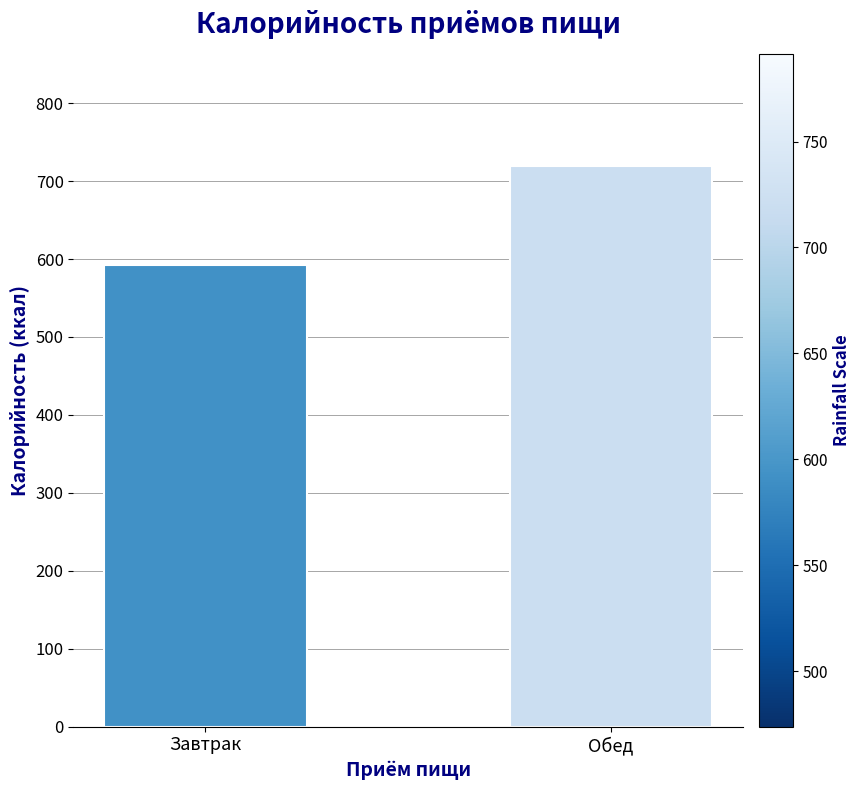

Are the bars grouped side by side (vs. stacked)?

No